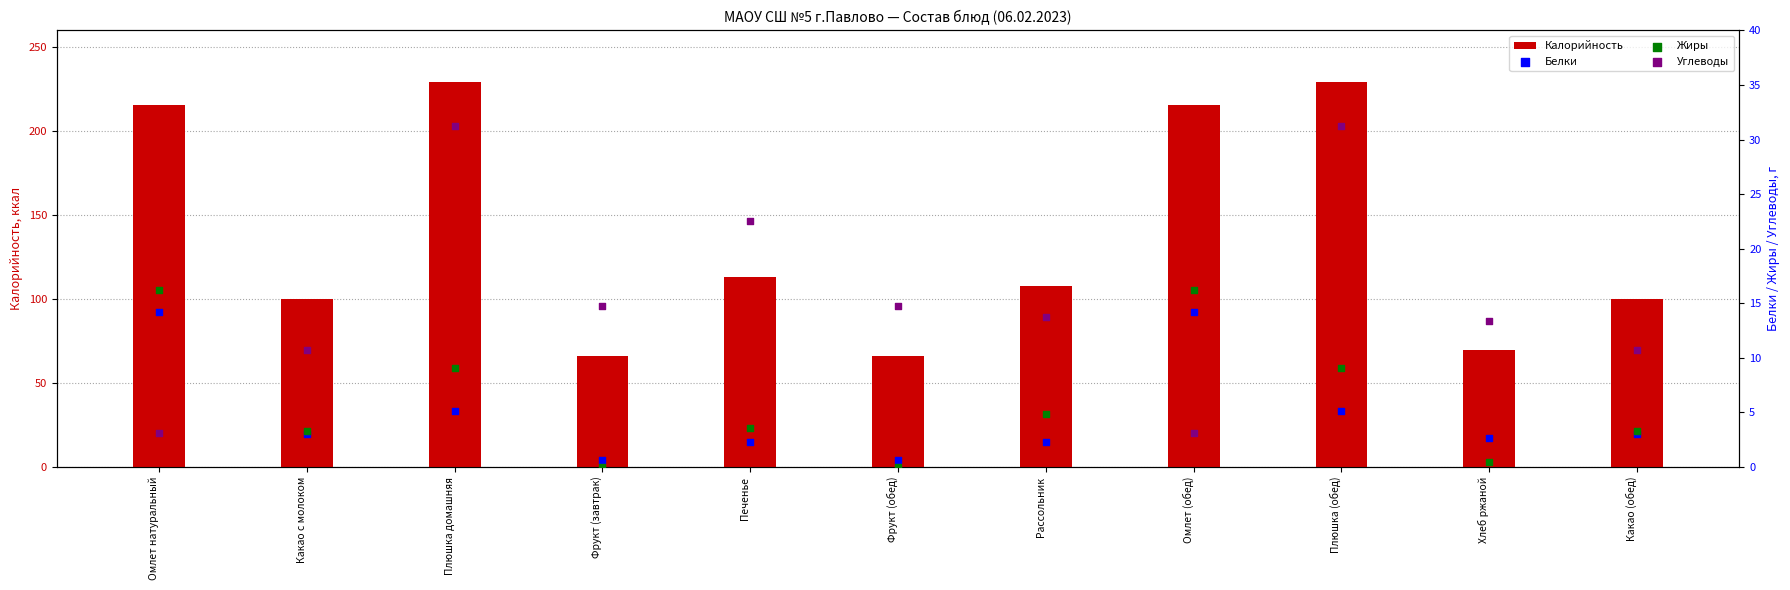

Which series has the largest total across all categories?

Калорийность